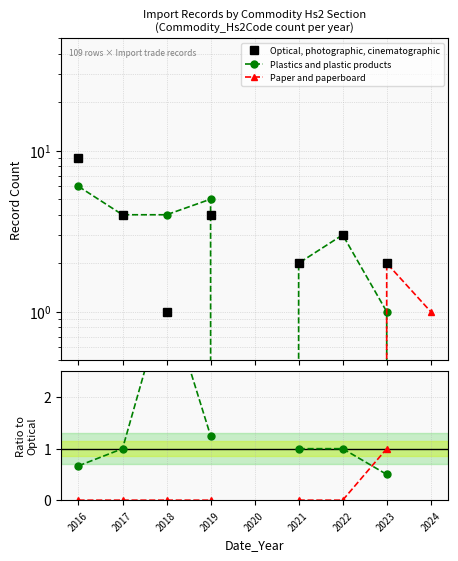

What value does the Plastics / Optical series have at 2022?

1.0